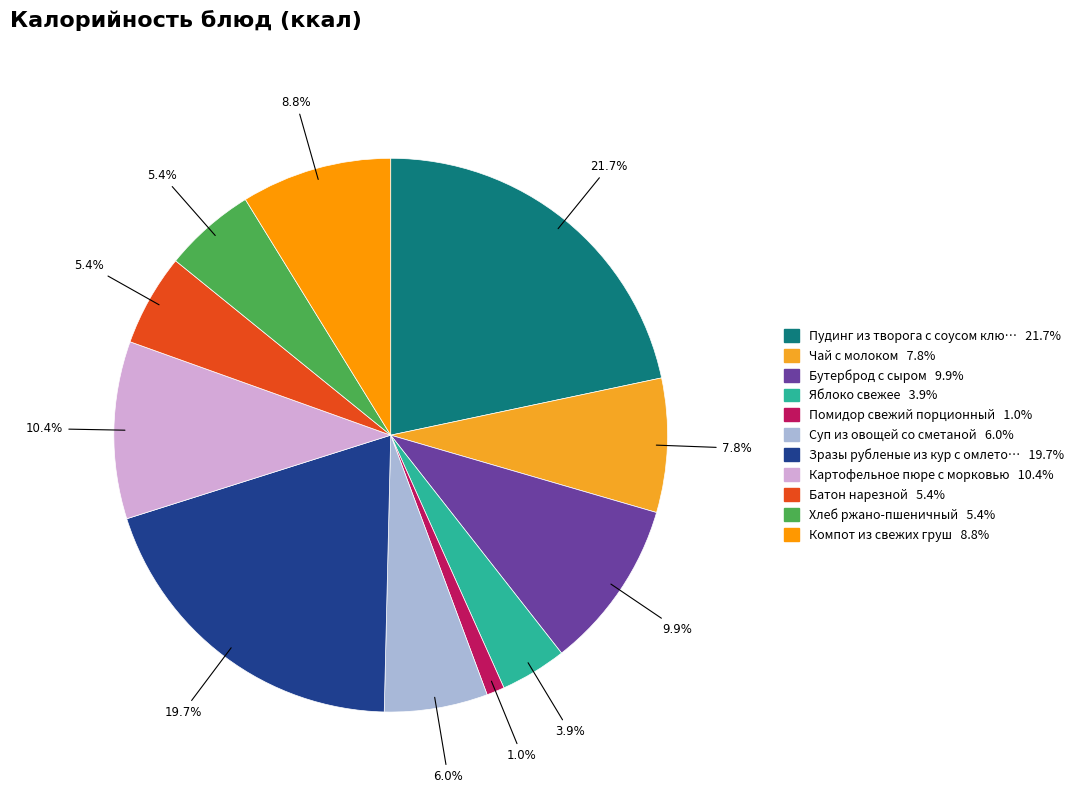

Does any single category account for the majority?

No